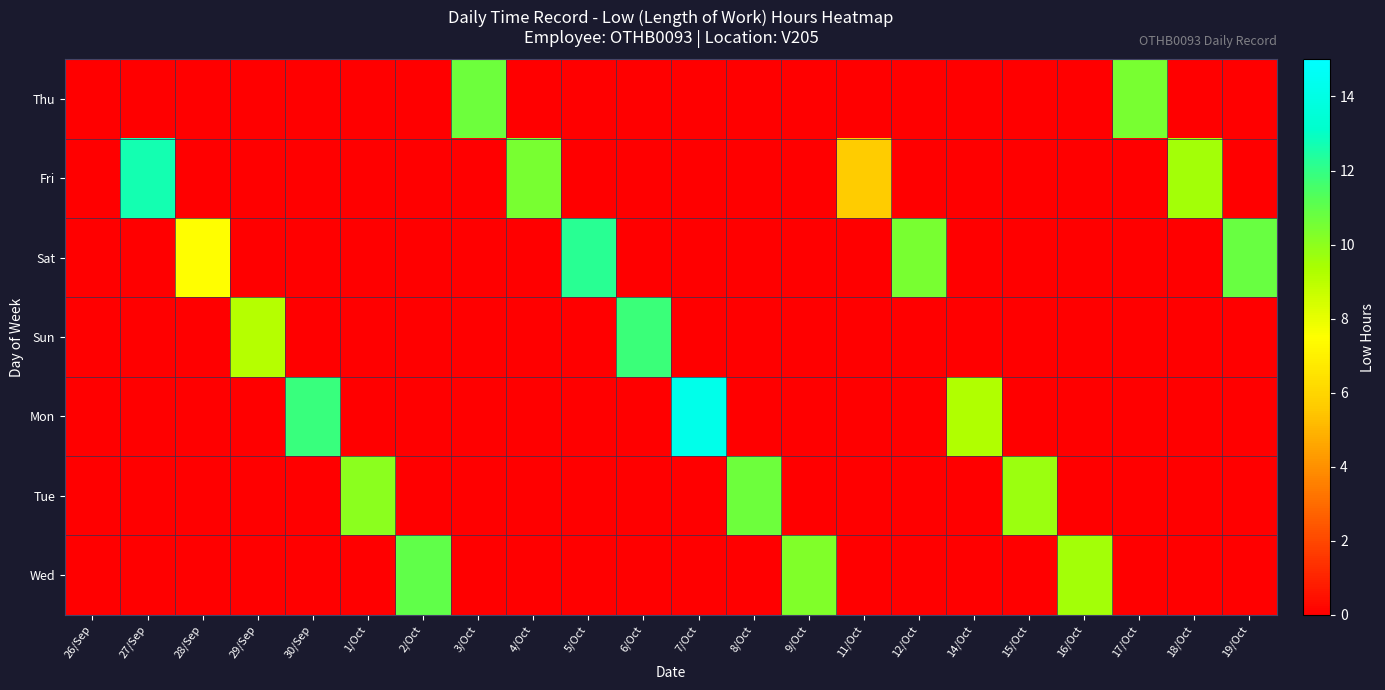

How many series are shown in this chart?

7